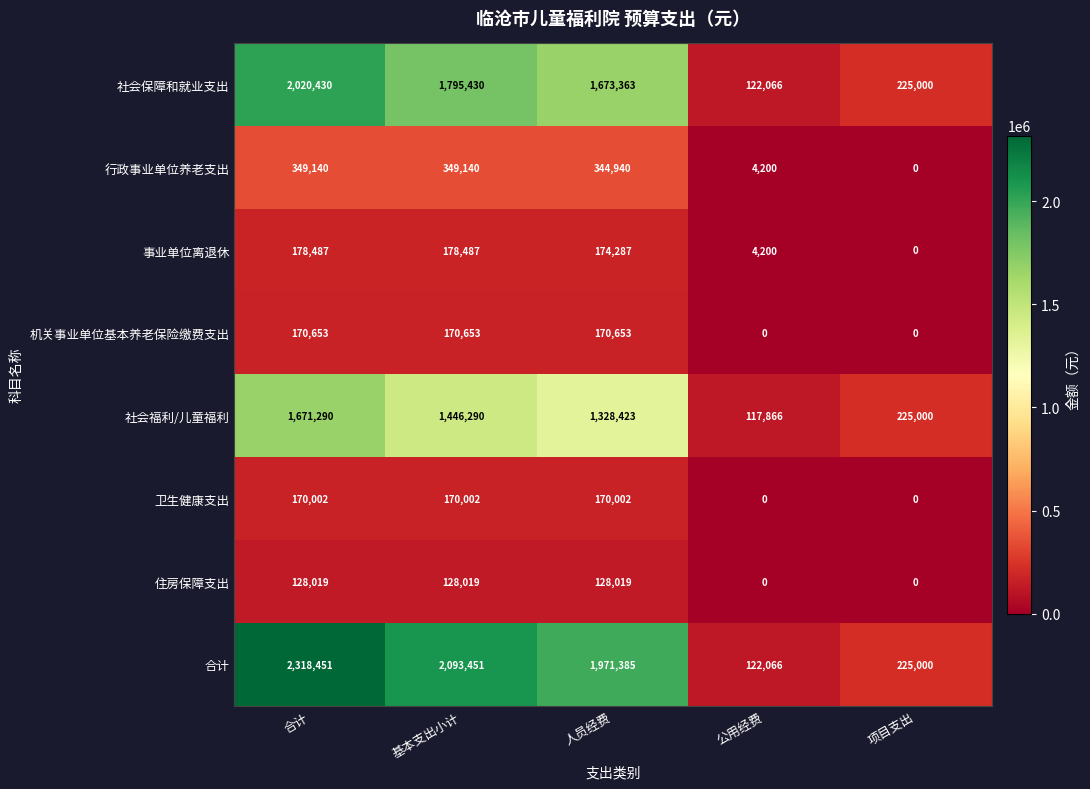

How many categories are shown in the chart?

5